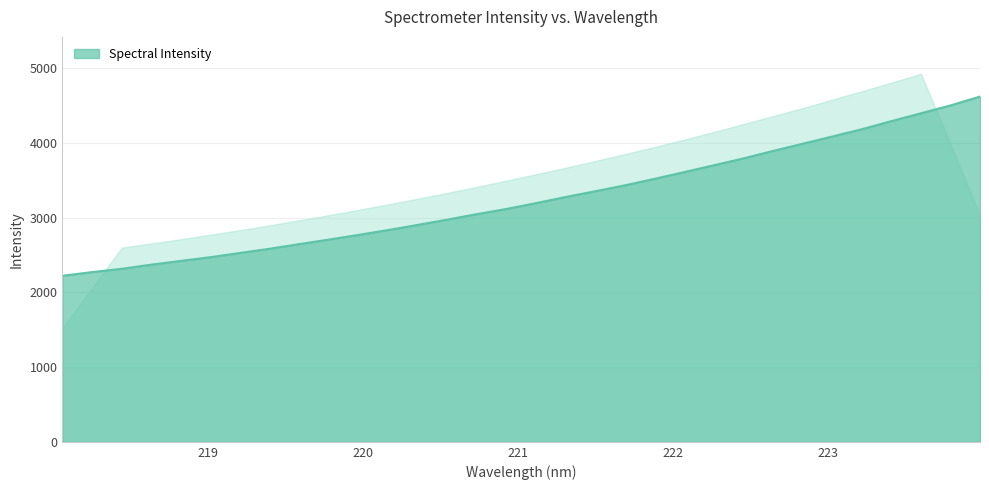

Which category has the lowest value across all series?

218.0596